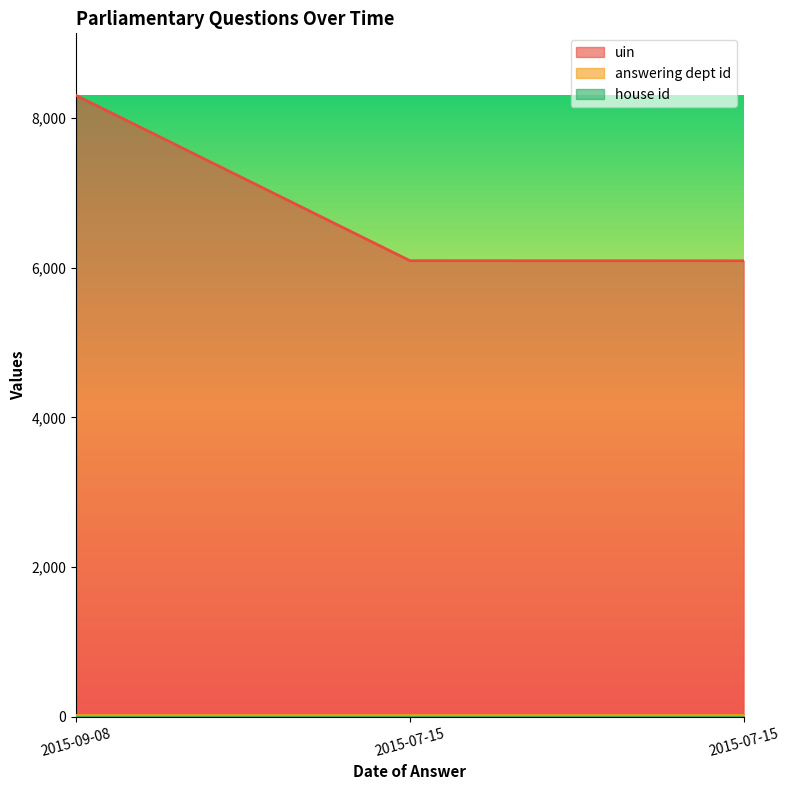

The value of uin at 2015-07-15 is 3575. True or false?

False